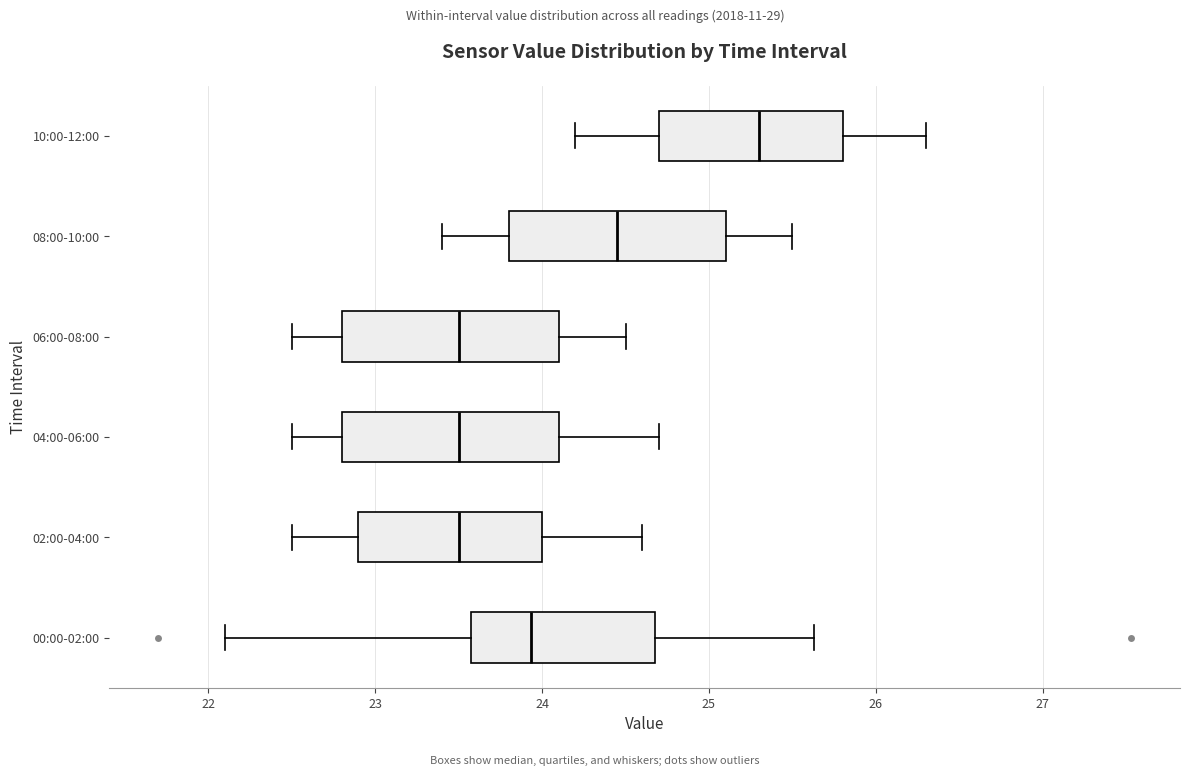

Reading bottom to top, read every box against the x-axis: the position of its median line, the range the box covers, and the ends of its whiskers. The values are not printed on the chart, so give them approximately, as read against the axis.

00:00-02:00: median 23.9, box 23.6 to 24.7, whiskers 22.1 to 25.6
02:00-04:00: median 23.5, box 22.9 to 24.0, whiskers 22.5 to 24.6
04:00-06:00: median 23.5, box 22.8 to 24.1, whiskers 22.5 to 24.7
06:00-08:00: median 23.5, box 22.8 to 24.1, whiskers 22.5 to 24.5
08:00-10:00: median 24.5, box 23.8 to 25.1, whiskers 23.4 to 25.5
10:00-12:00: median 25.3, box 24.7 to 25.8, whiskers 24.2 to 26.3